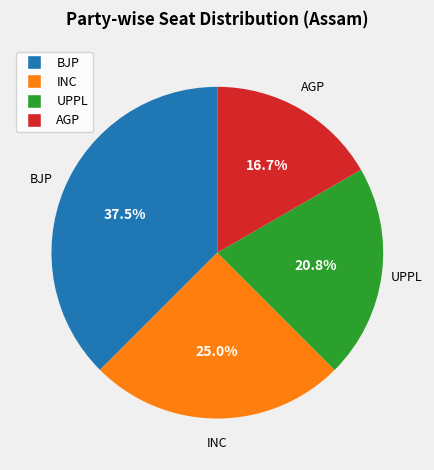

Is there a majority slice in this chart?

No